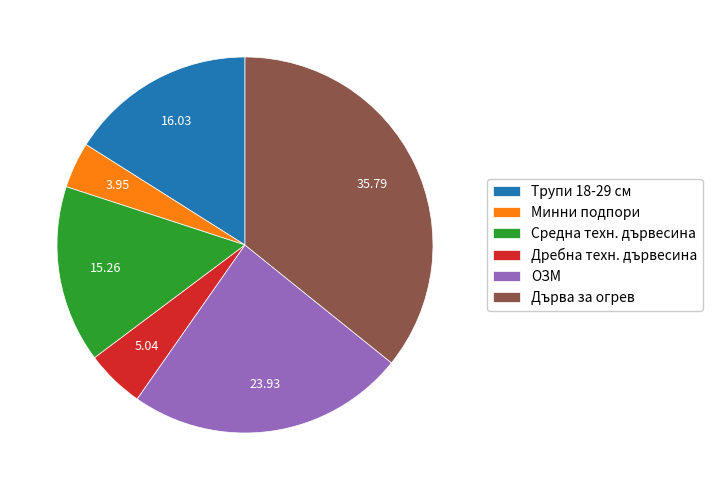

What is the ratio of the value at ОЗМ to the value at Дребна техн. дървесина?

4.7